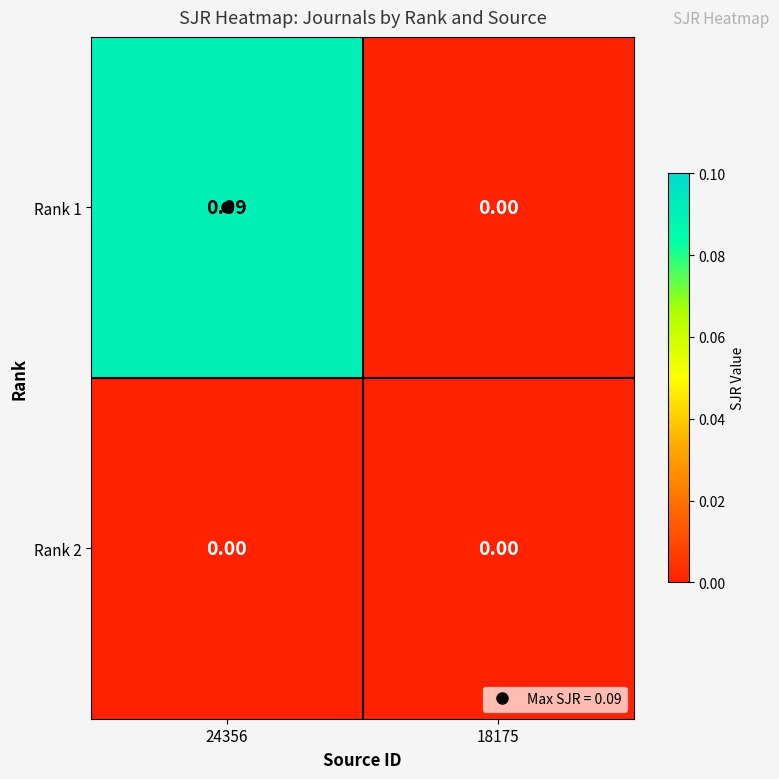

Count the number of data series in this chart.

2